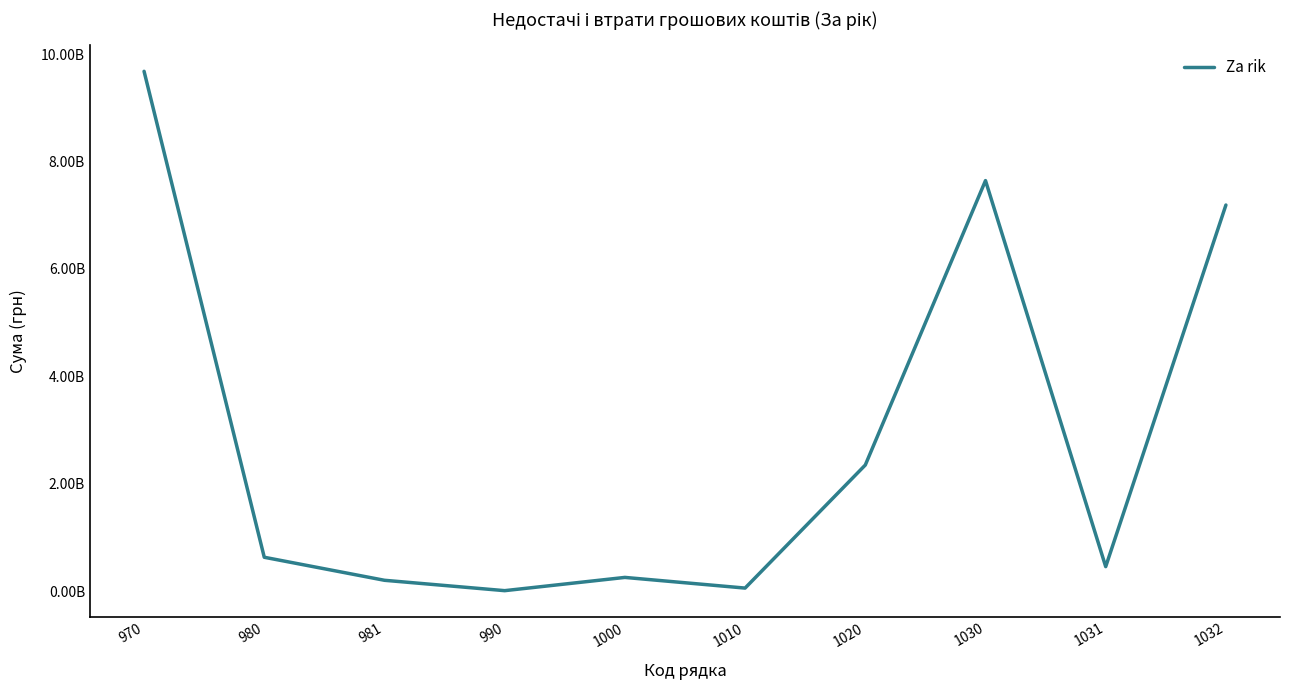

Does the chart display data point markers on the line(s)?

No